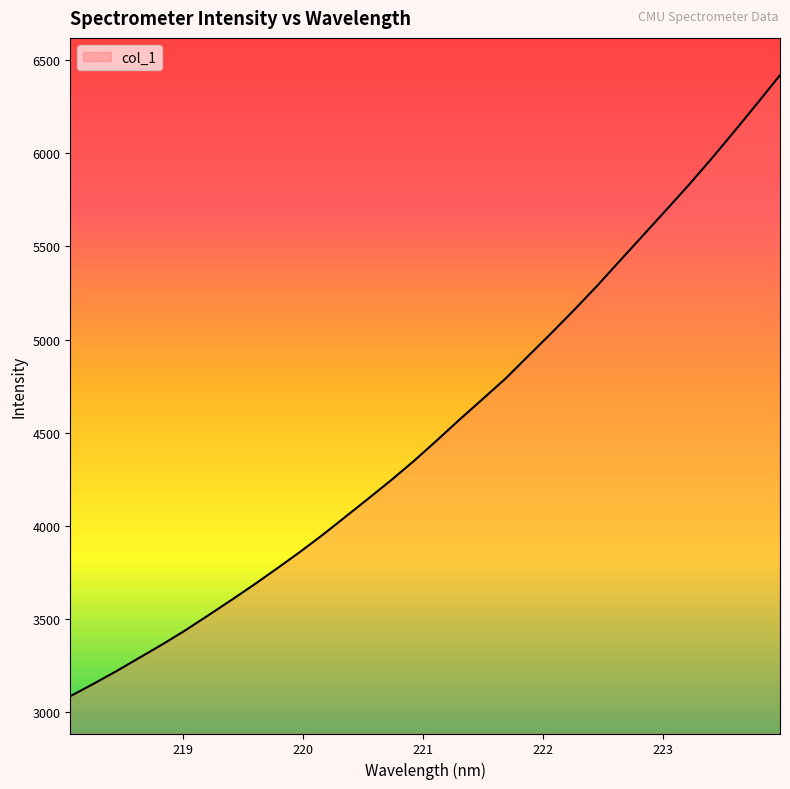

What is the minimum value shown in the chart?

3087.3